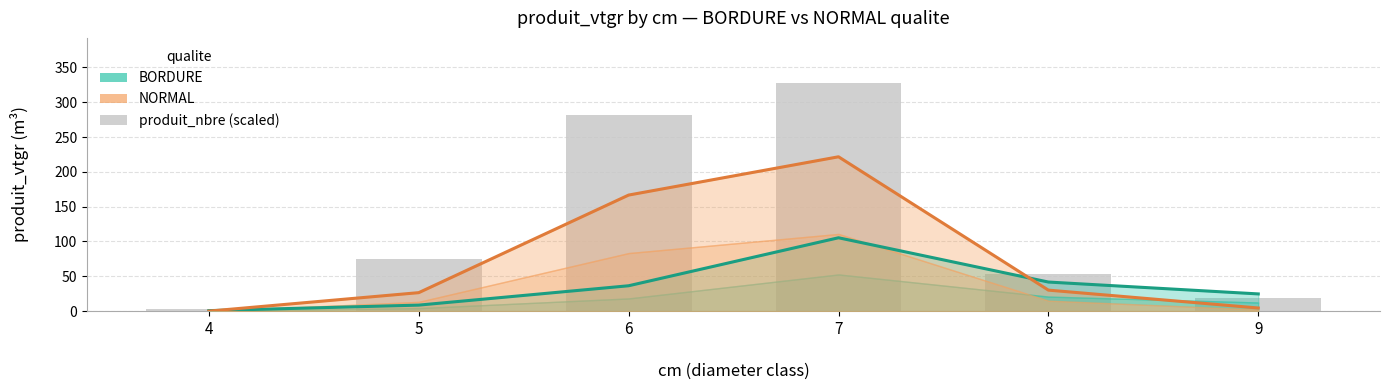

What is the maximum value for NORMAL?

221.6